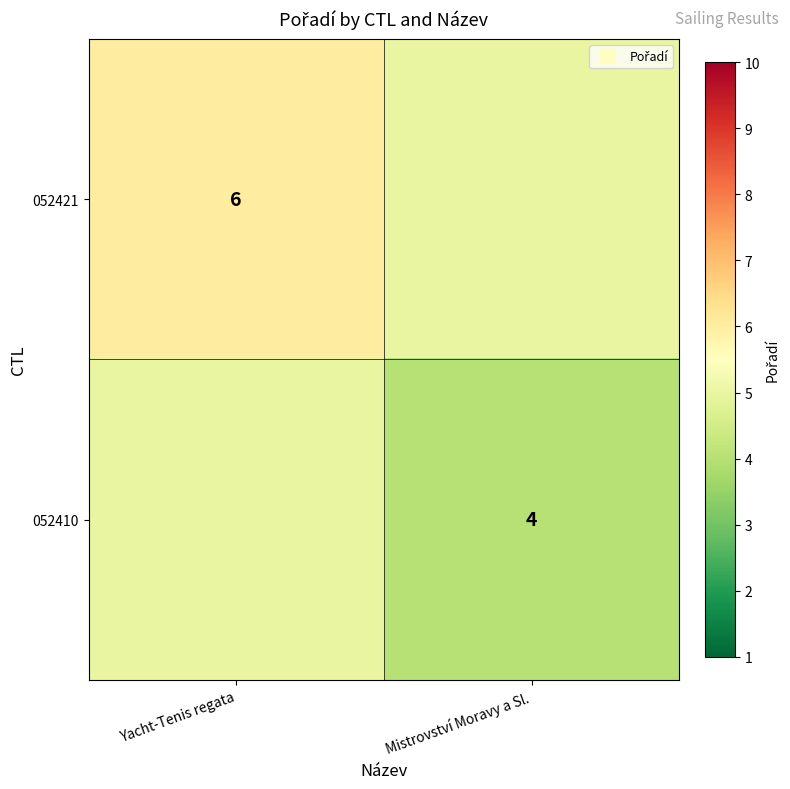

What is the sum of all 052421 values?

11